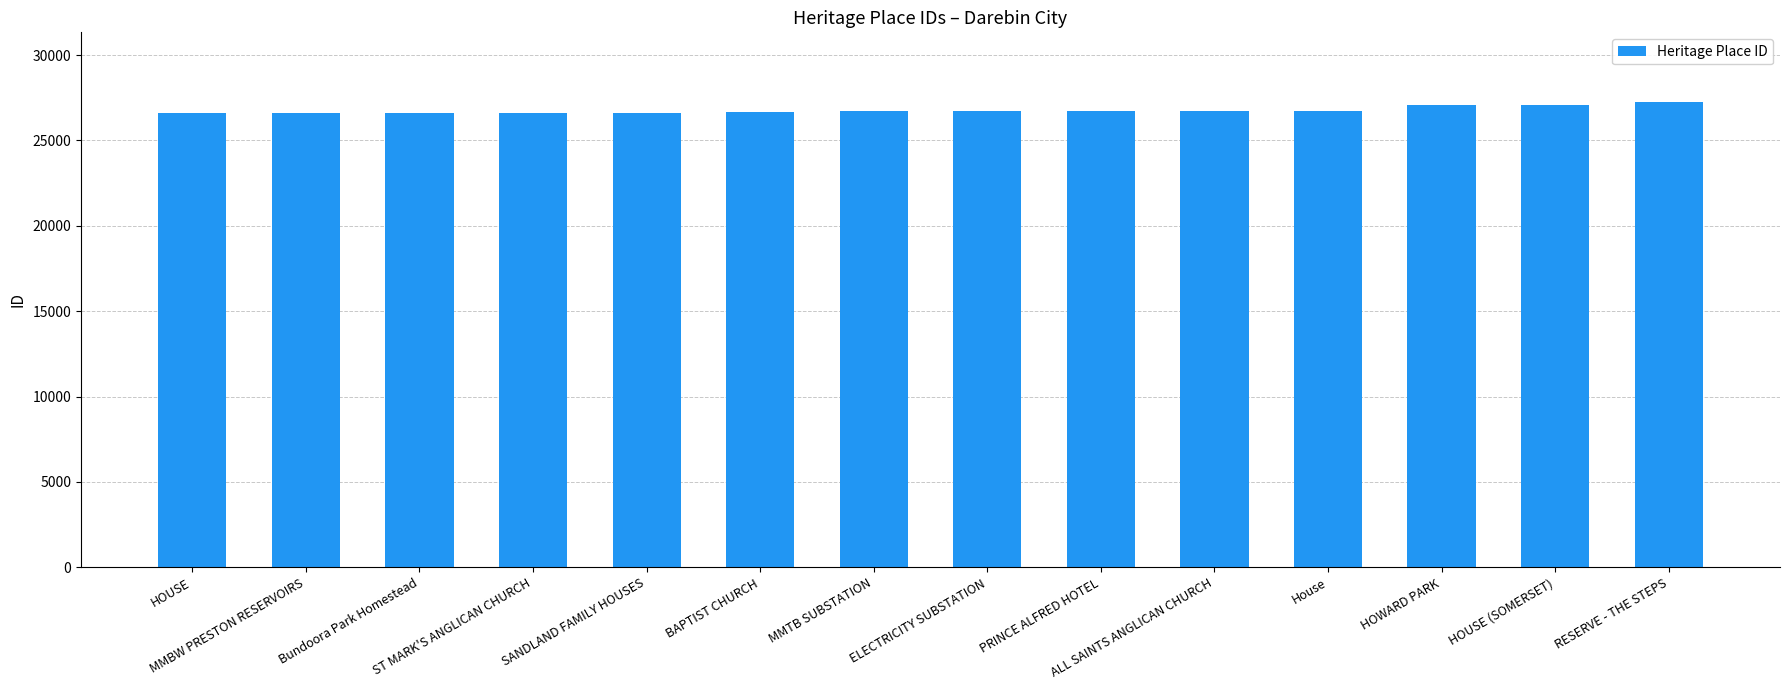

Approximately how many times larger is the value at HOUSE (SOMERSET) compared to ELECTRICITY SUBSTATION?

1.0